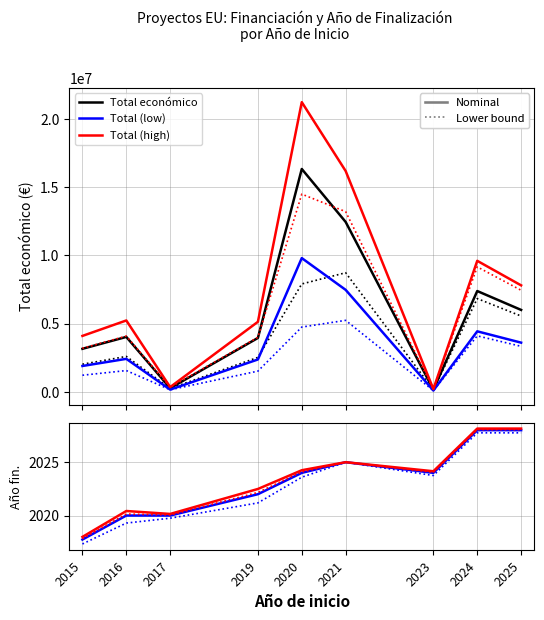

Where is the first local maximum for Año fin (mean)?

2021